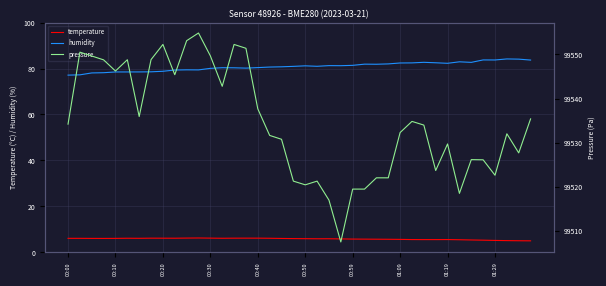

How many data points in pressure are less than 99533?

20